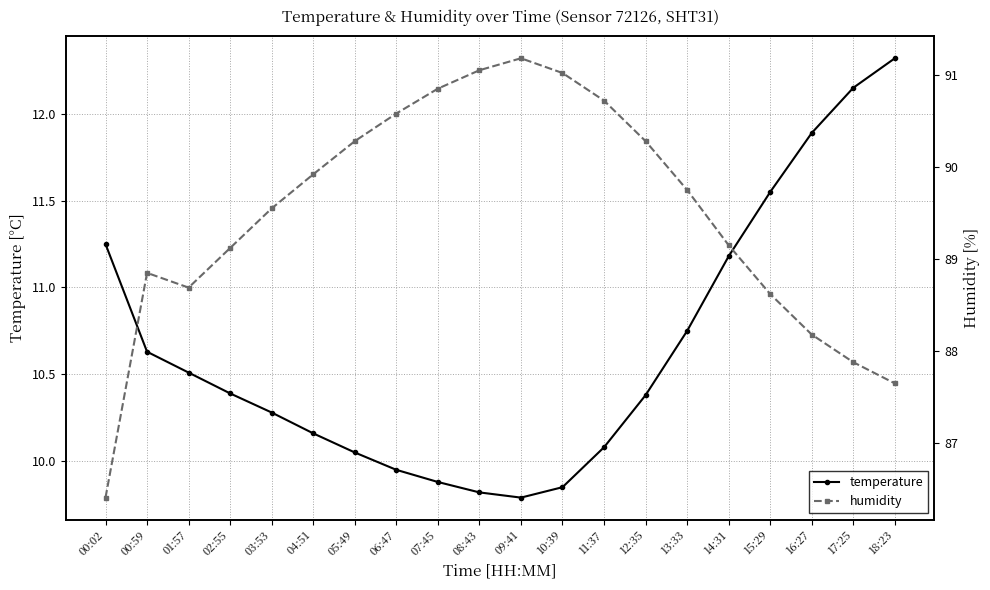

Rank the series by their maximum value, from lowest to highest.

temperature, humidity